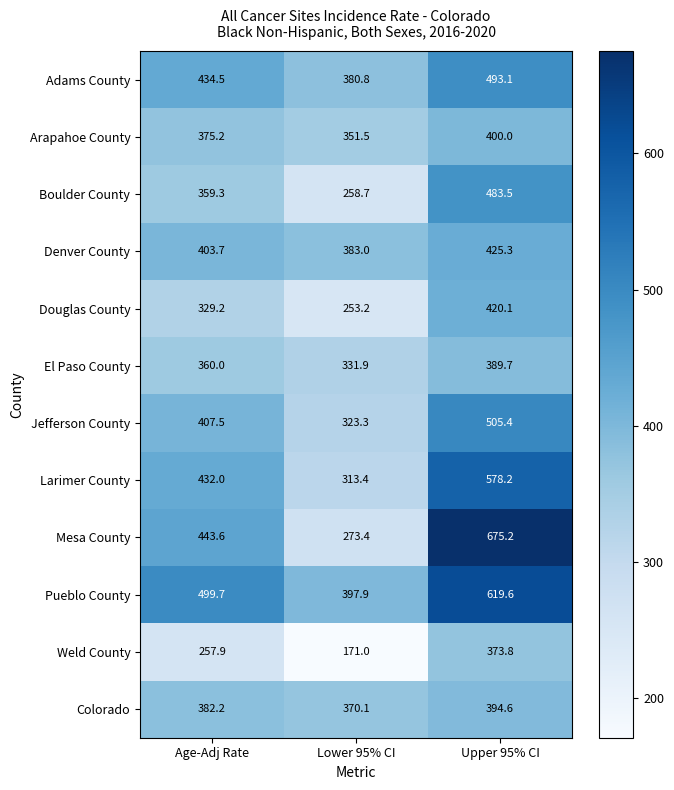

What is the sum of the Arapahoe County values at Age-Adj Rate and Lower 95% CI?

726.7